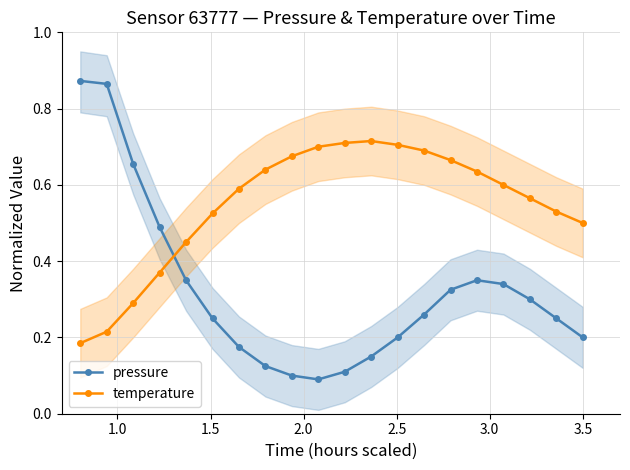

In pressure, how many points are lower than both neighbors (excluding endpoints)?

1